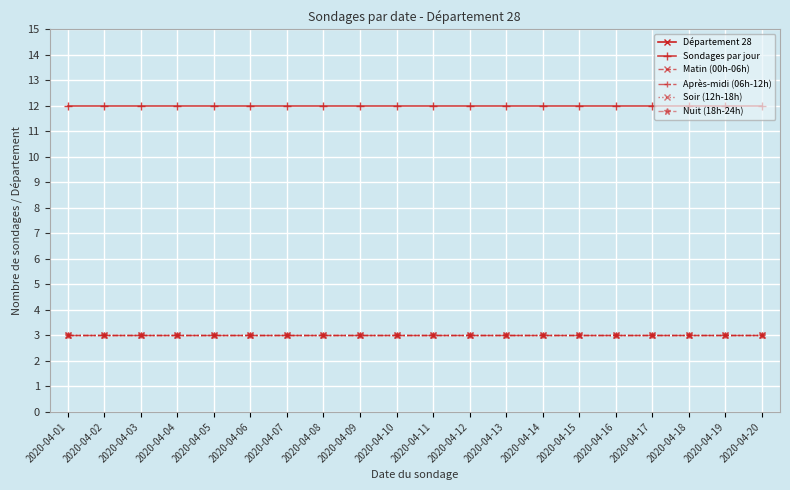

What is the maximum value for Soir (12h-18h)?

3